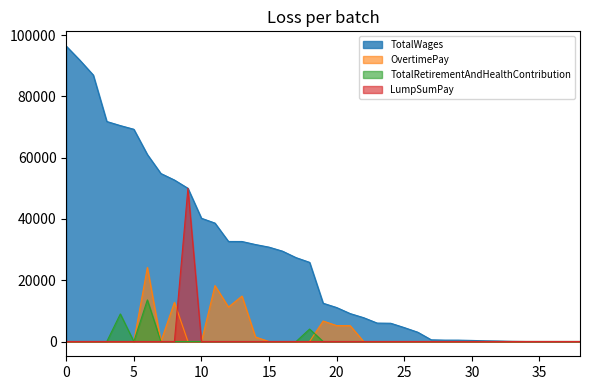

Does the chart display data point markers on the line(s)?

No